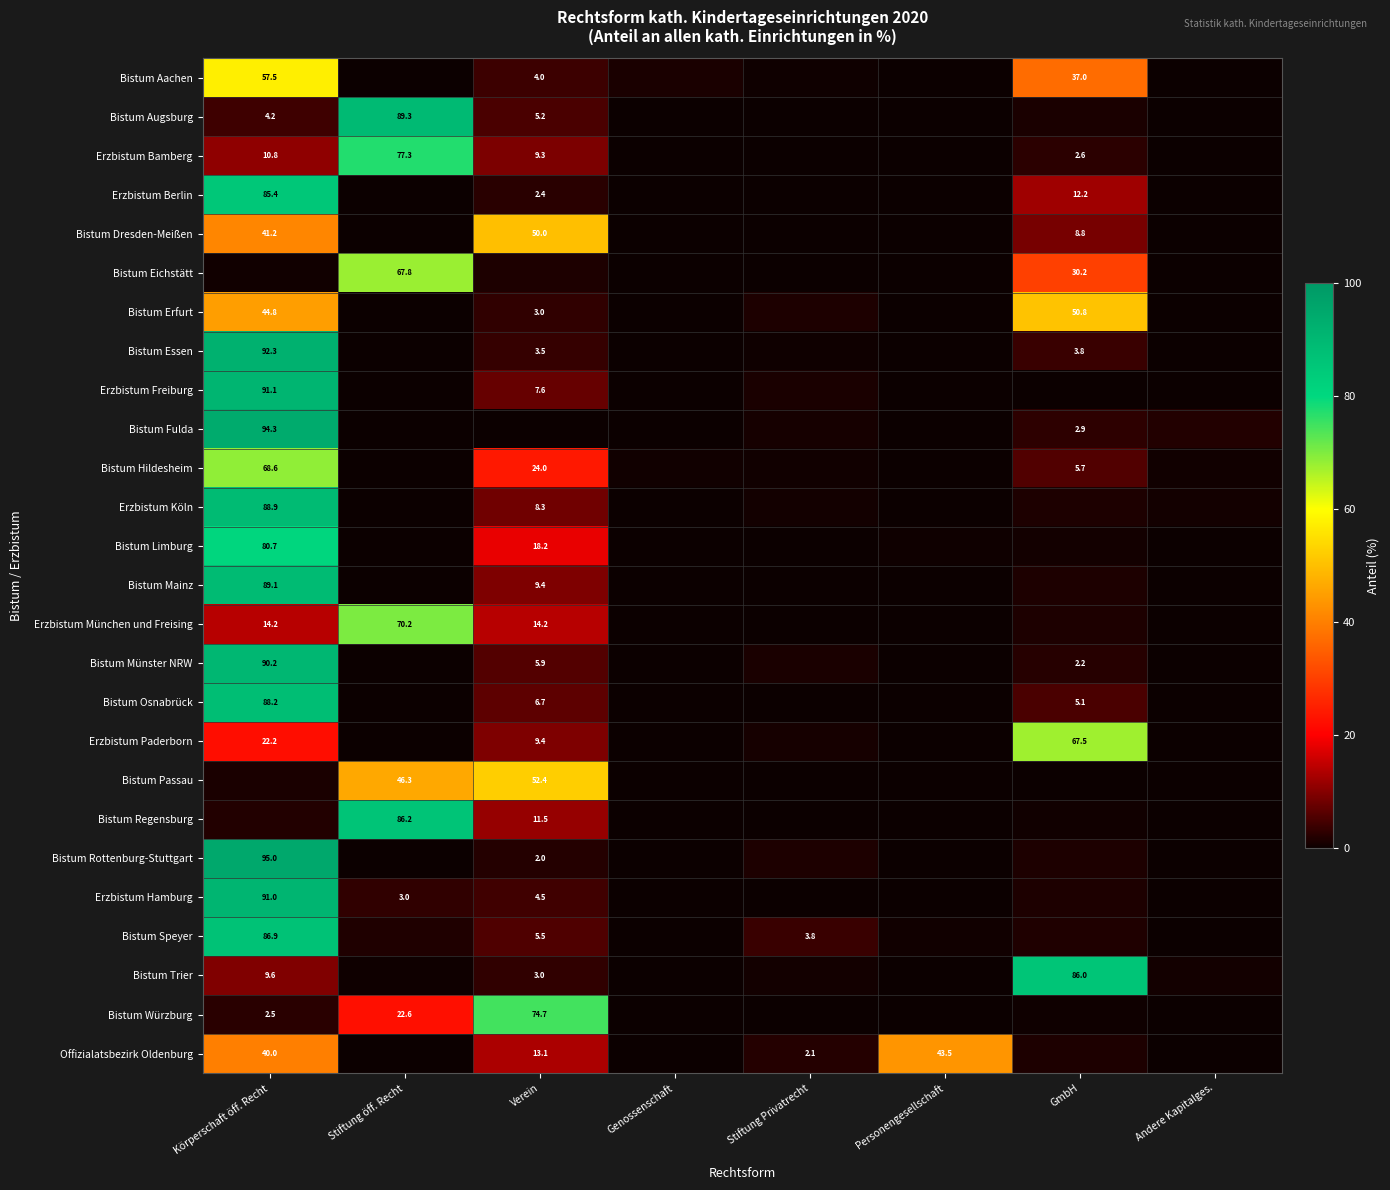

Is the value of Bistum Fulda at Körperschaft öff. Recht greater than the value of Bistum Münster NRW at Verein?

Yes